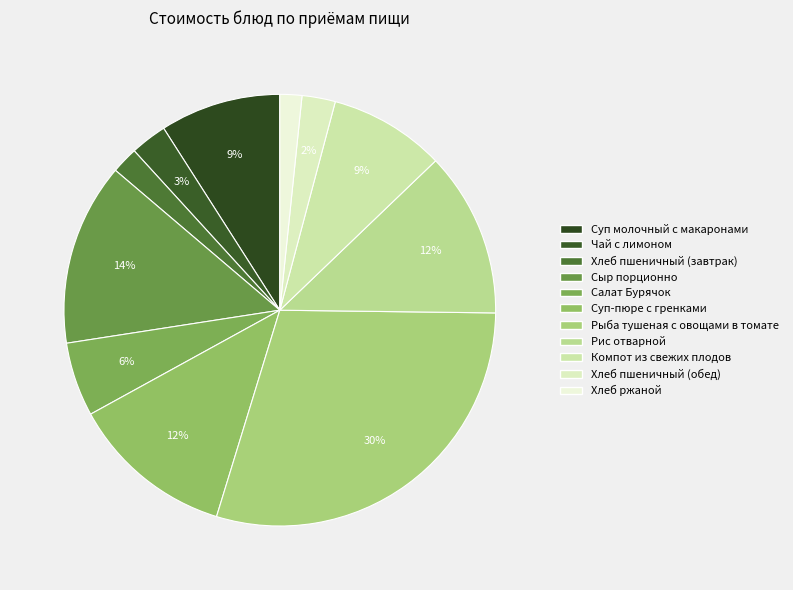

Between Компот из свежих плодов and Хлеб ржаной, which is larger?

Компот из свежих плодов